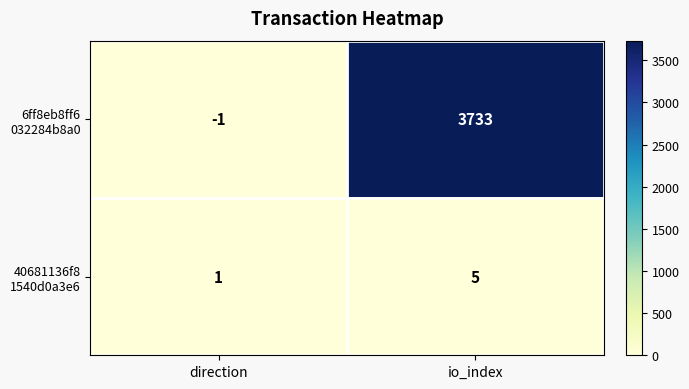

What is the spread (max minus min) of values at io_index?

3728